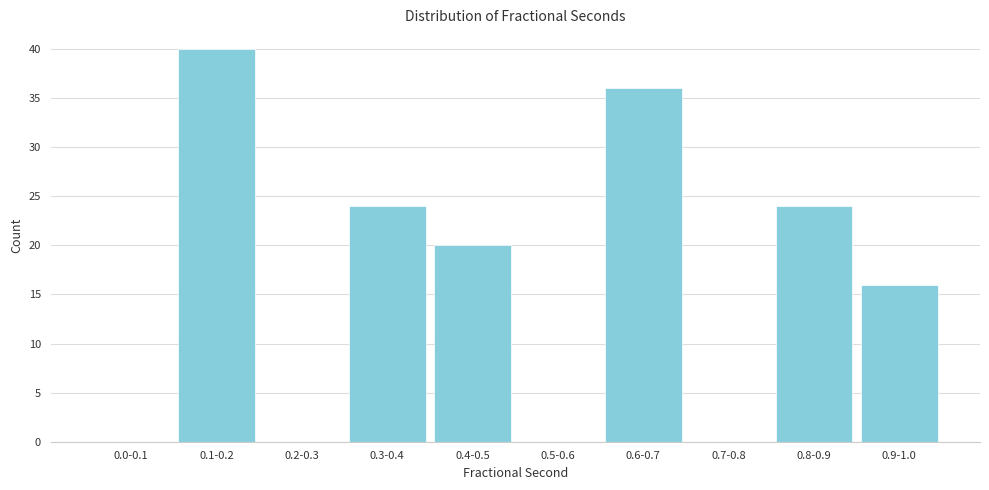

Reading left to right, list all the values displayed in this chart.

0.0-0.1=0	0.1-0.2=40	0.2-0.3=0	0.3-0.4=24	0.4-0.5=20	0.5-0.6=0	0.6-0.7=36	0.7-0.8=0	0.8-0.9=24	0.9-1.0=16